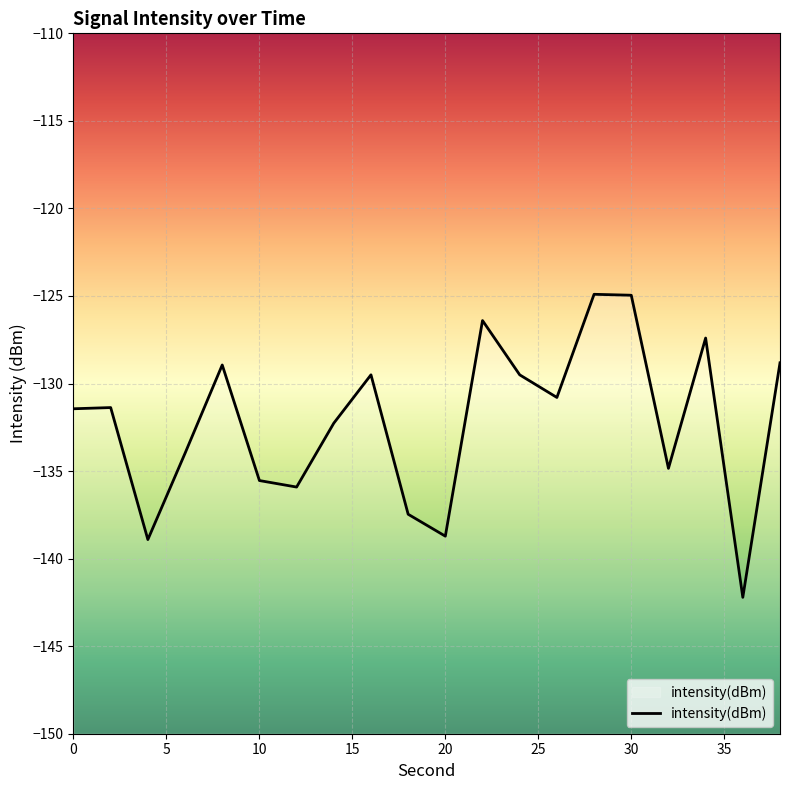

What is the value of the 17th point from the left?

-134.8